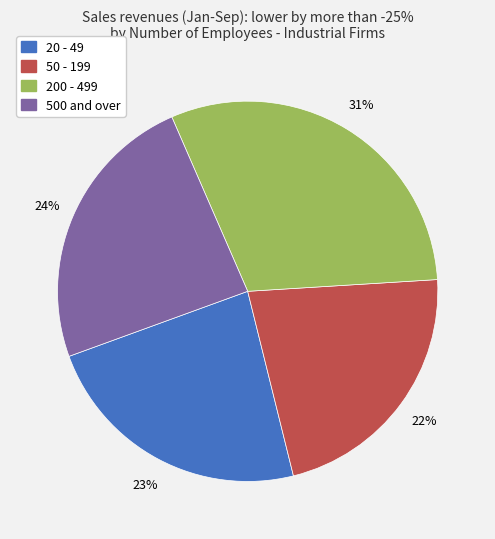

What is the largest slice in the pie chart?

200 - 499